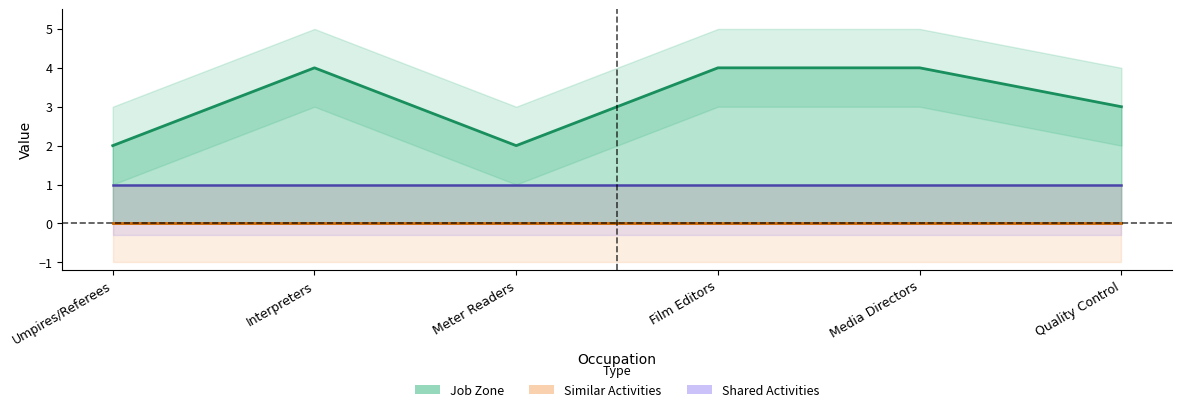

Reading right to left, extract all data points from this chart.

Quality Control=3	Media Directors=4	Film Editors=4	Meter Readers=2	Interpreters=4	Umpires/Referees=2